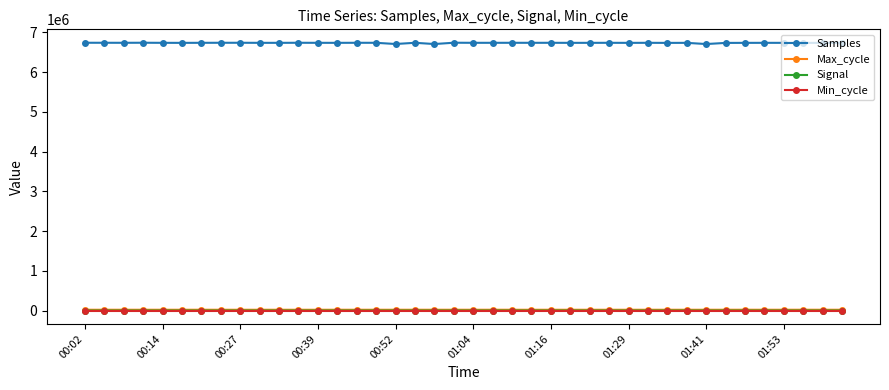

What are all the series names shown in the legend?

Samples, Max_cycle, Signal, Min_cycle